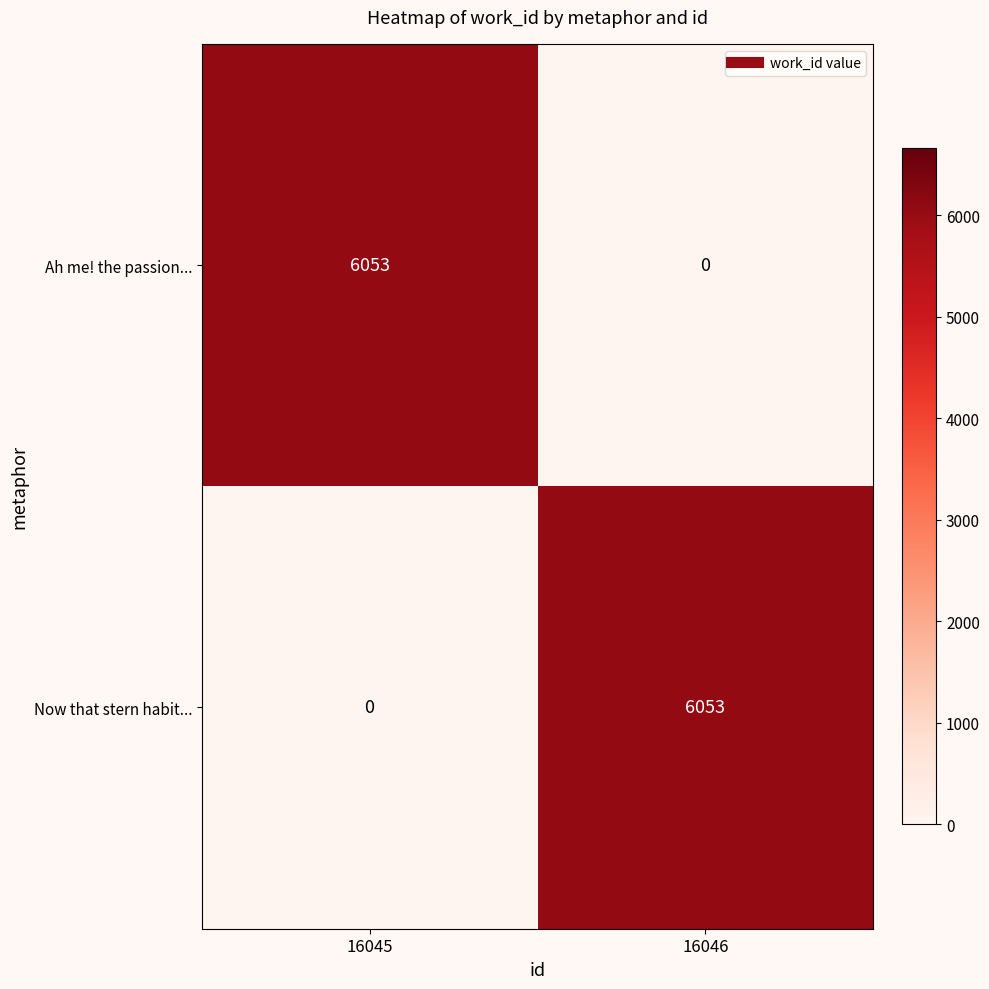

Reading left to right, transcribe all the data shown in this chart.

Ah me! the passion...: 6053	0
Now that stern habit...: 0	6053